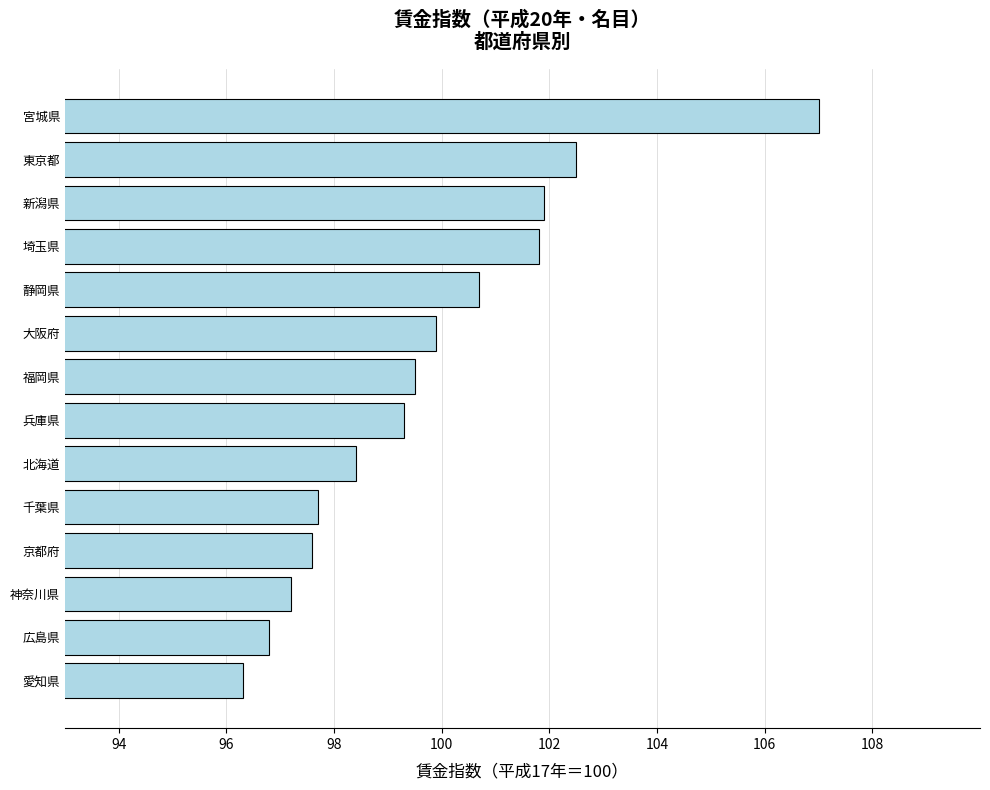

Are the bars horizontal?

Yes